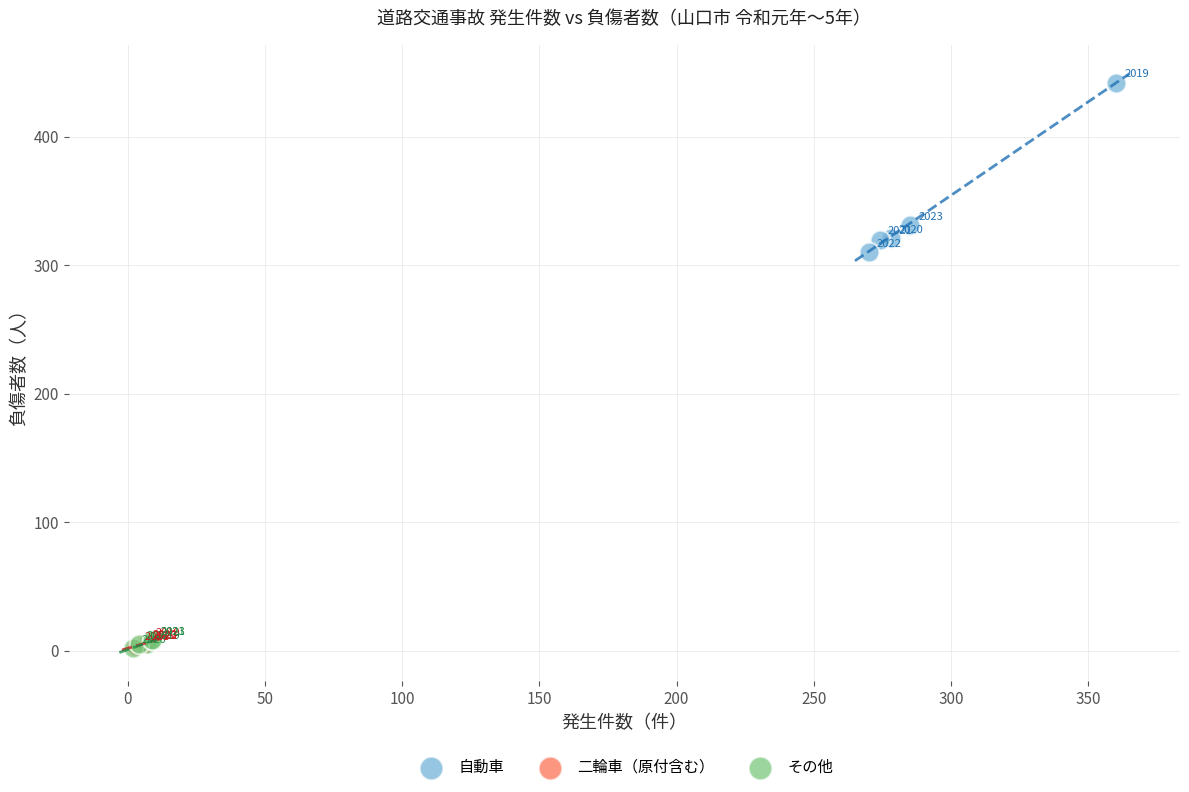

What are all the series names shown in the legend?

自動車, 二輪車（原付含む）, その他